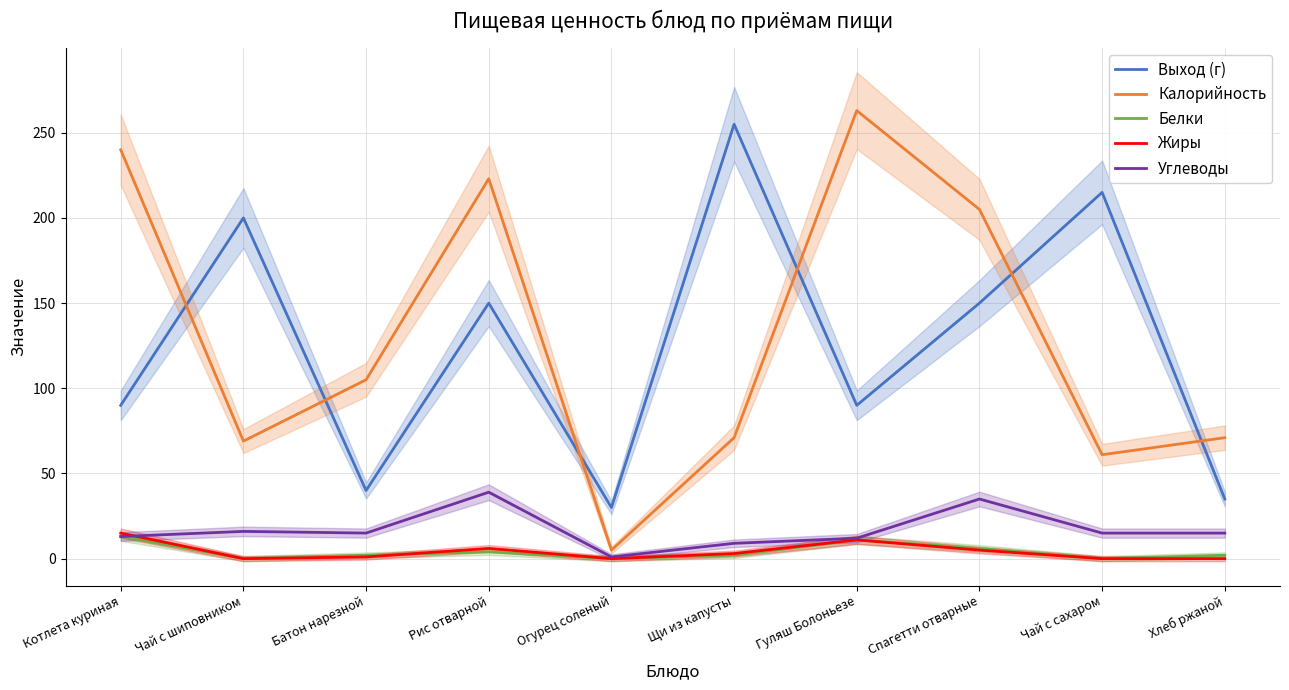

Is it true that Калорийность equals 263 at Гуляш Болоньезе?

True